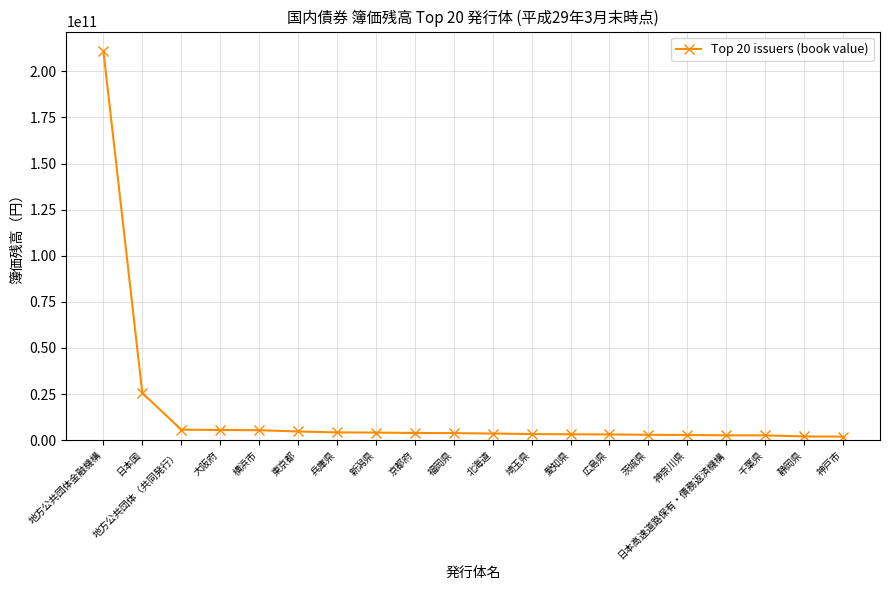

Where is the data nearest to the value 106519623954?

日本国